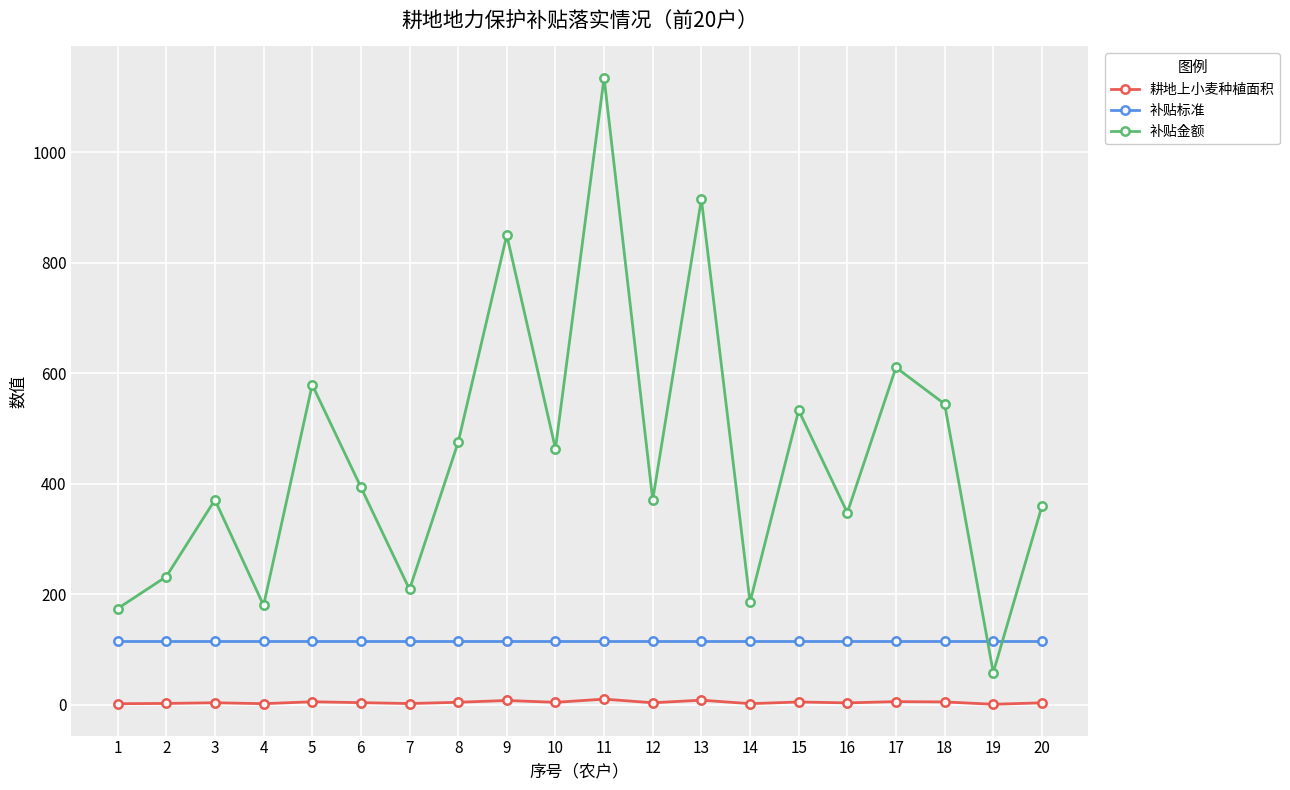

At which category is the sum across all series the highest?

11